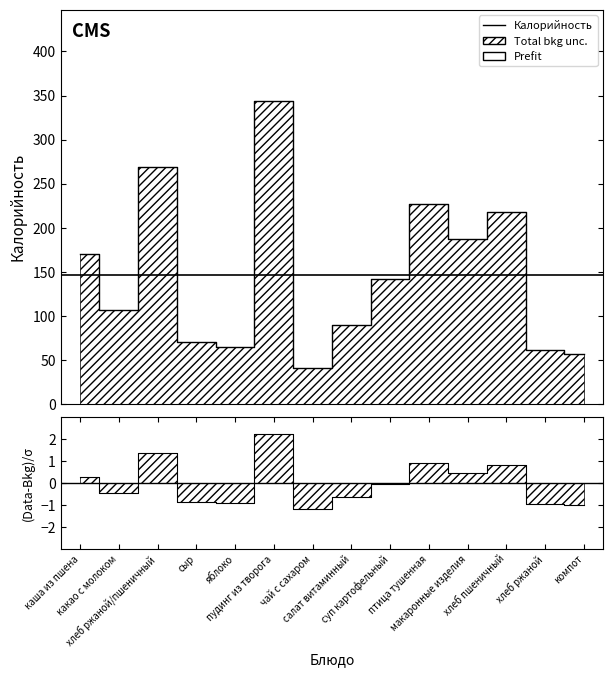

Which category has the highest value across all series?

пудинг из творога